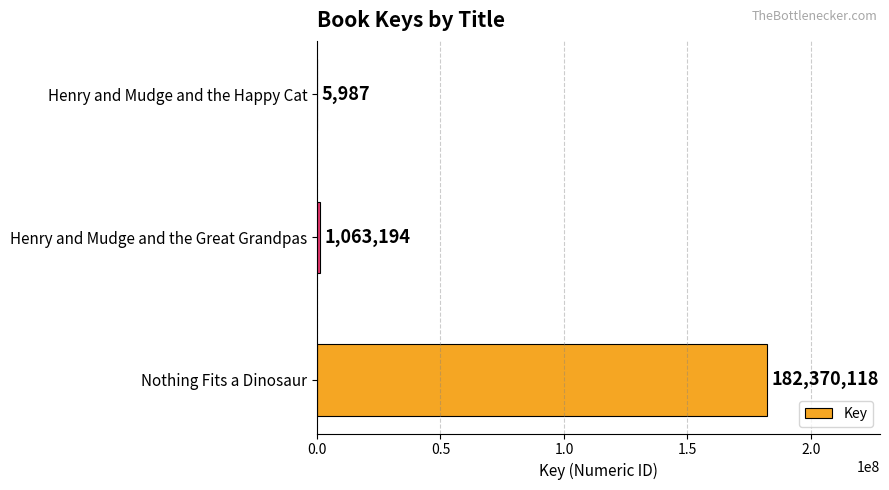

At which category does the chart reach its peak across all series?

Nothing Fits a Dinosaur